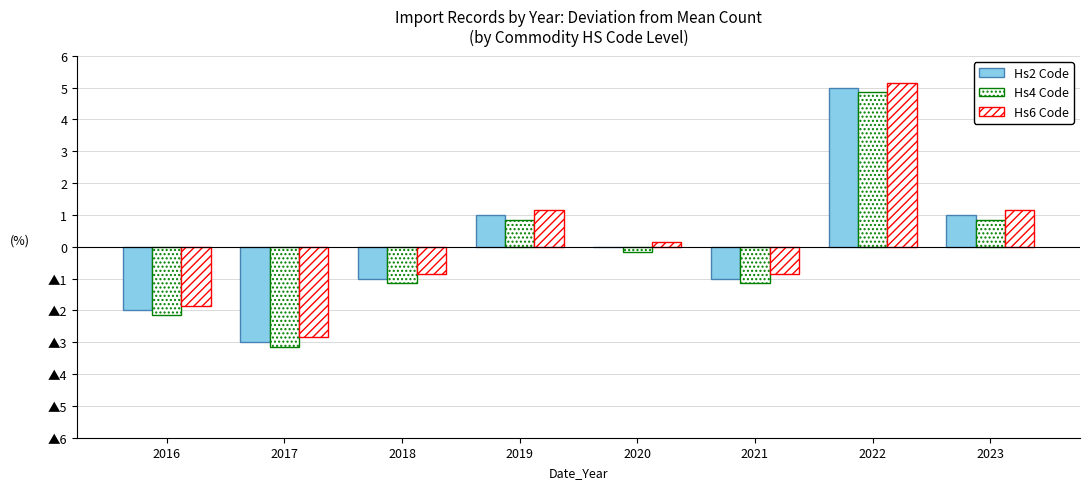

Between 2022 and 2016, which is larger?

2022